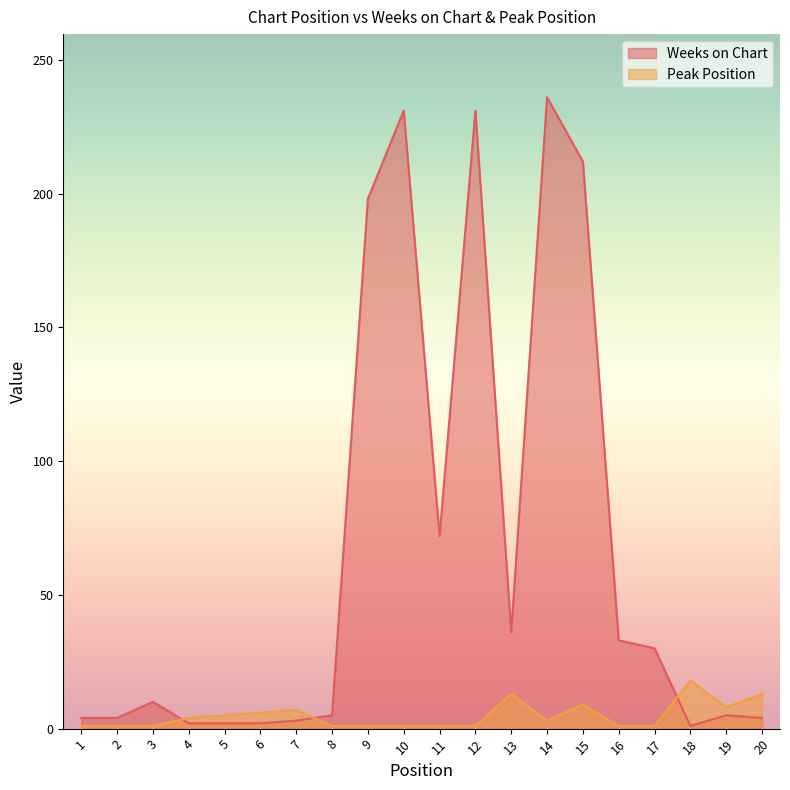

At which category is the sum across all series the highest?

14